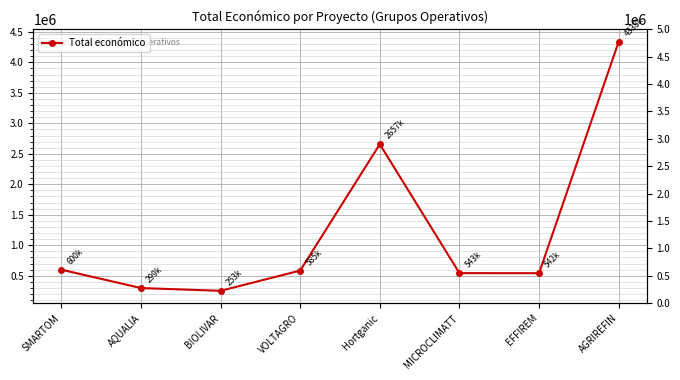

Count the number of values greater than 585460.

3